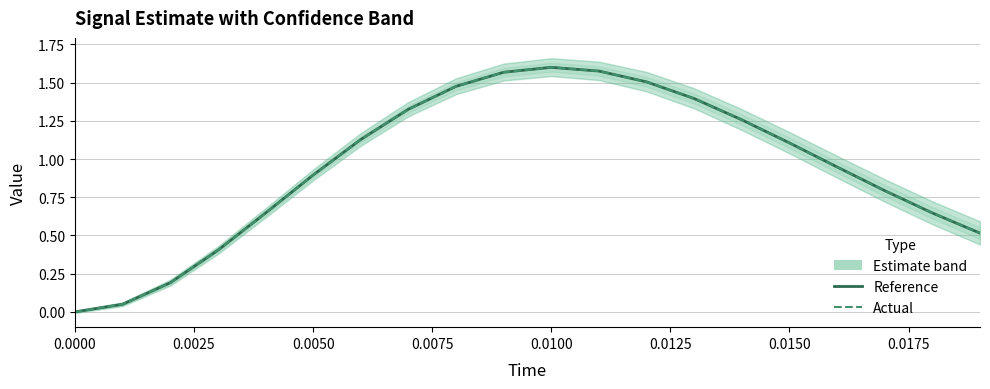

What position from the right is 10?

10